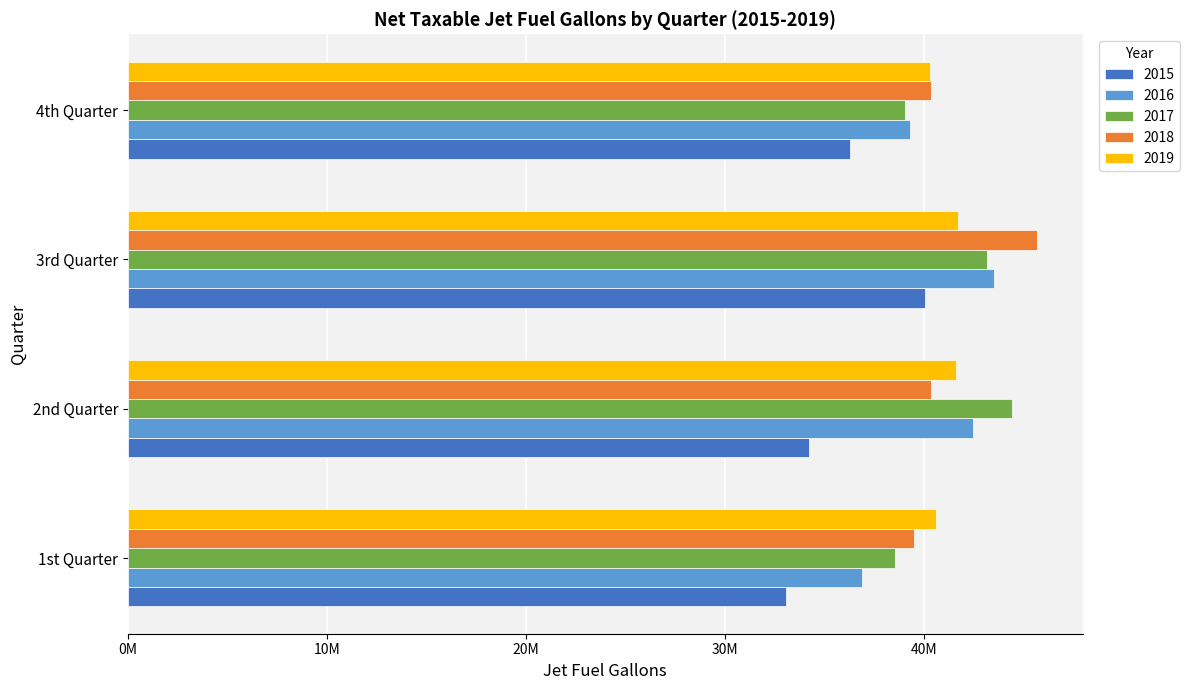

What is the maximum value for 2017?

44454807